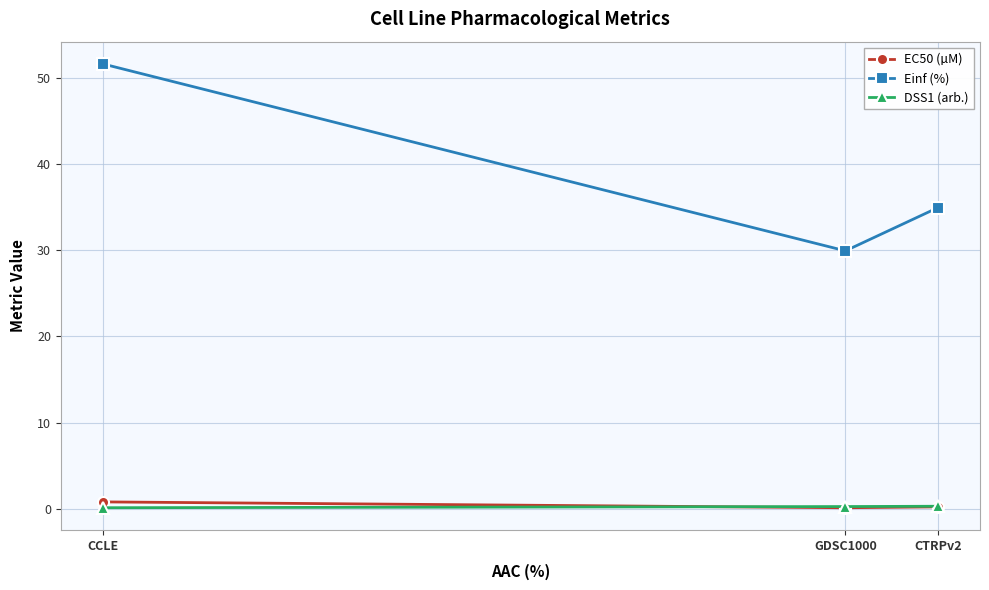

What is the average value of the DSS1 (arb.) series?

0.2